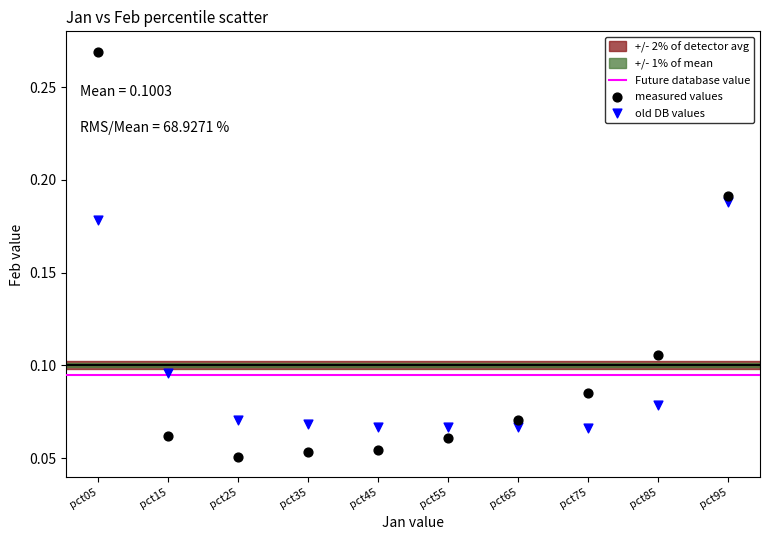

Which series has the largest Y range (max minus min)?

measured values